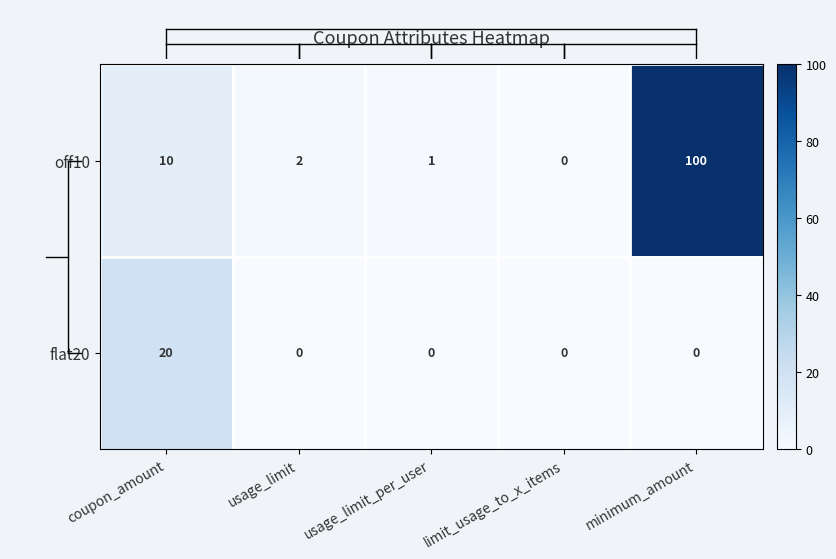

Count the number of categories in the chart.

5